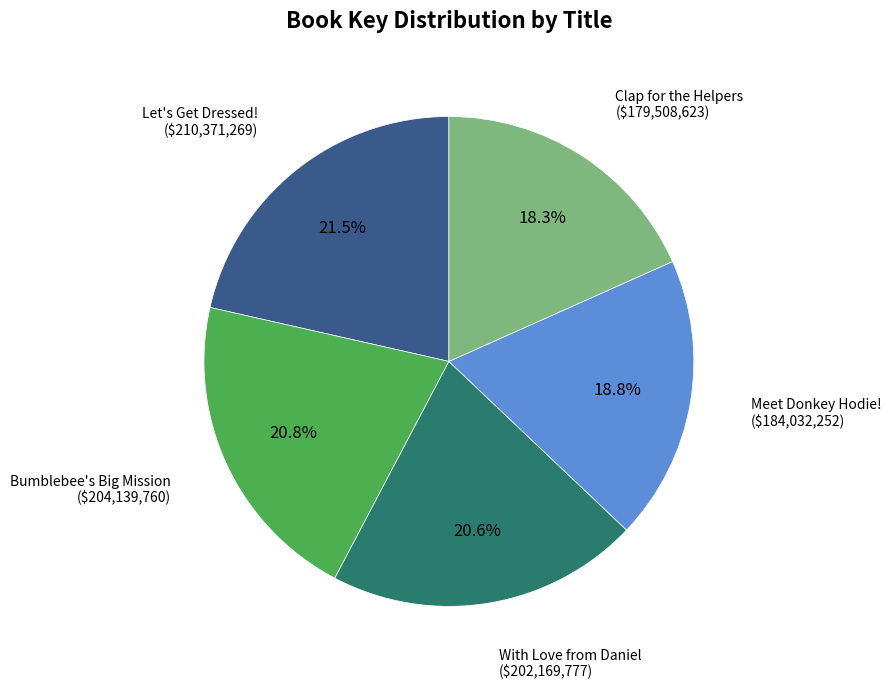

Is there any slice that represents more than half of the pie?

No